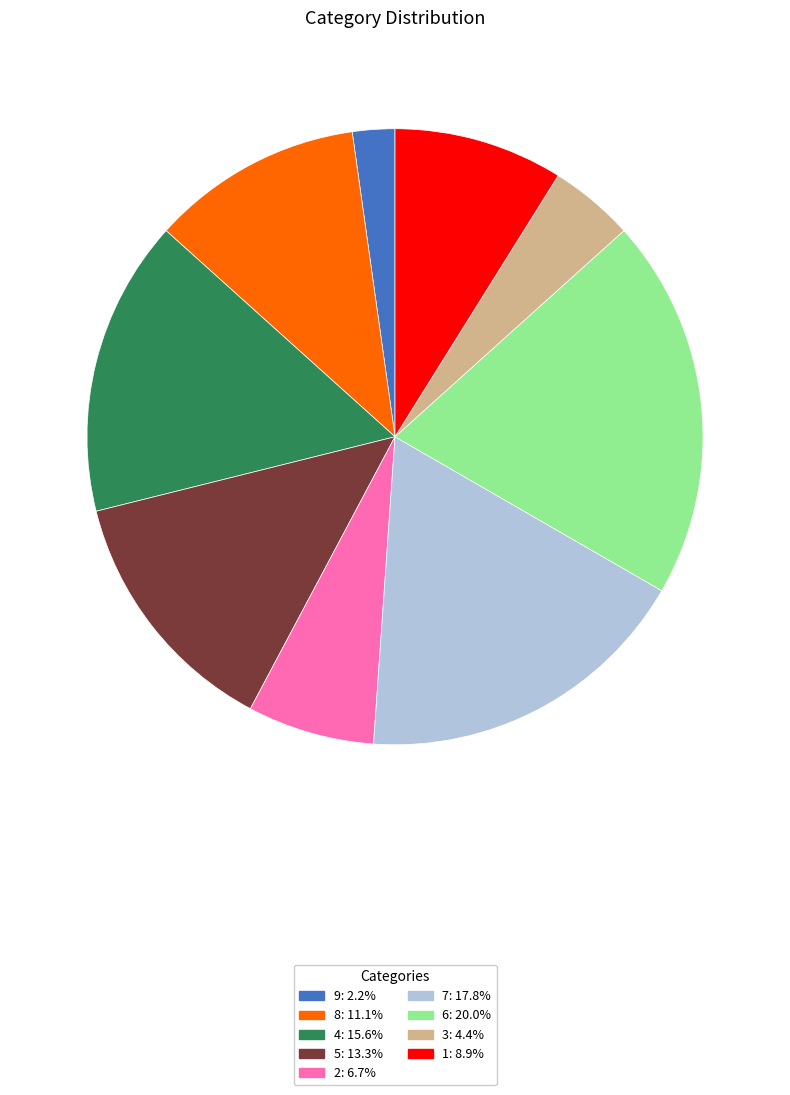

What is the ratio of the value at 6: 20.0% to the value at 9: 2.2%?

9.0